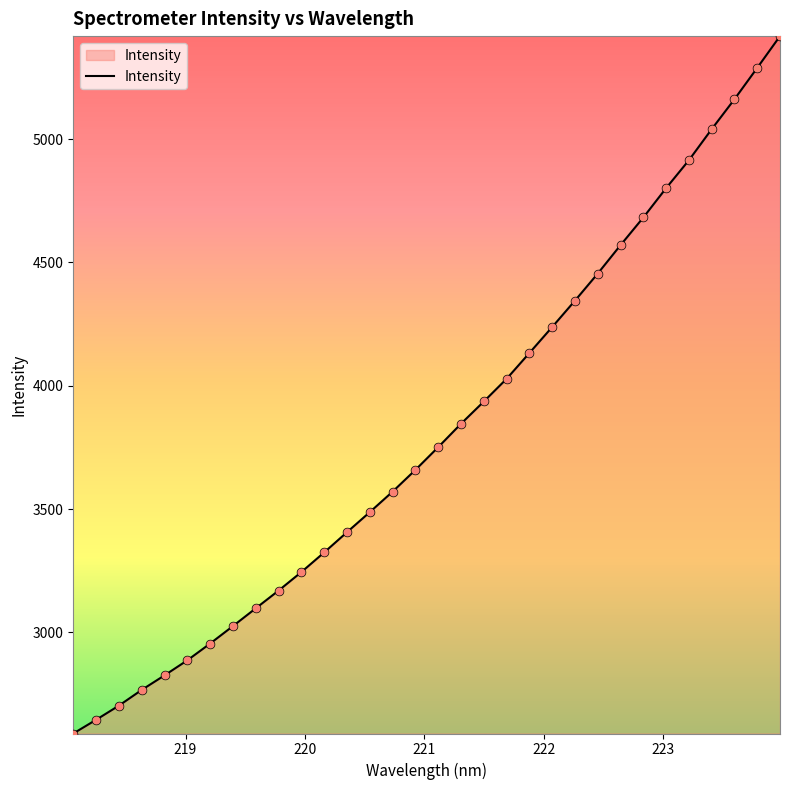

What is the minimum value shown in the chart?

2590.1